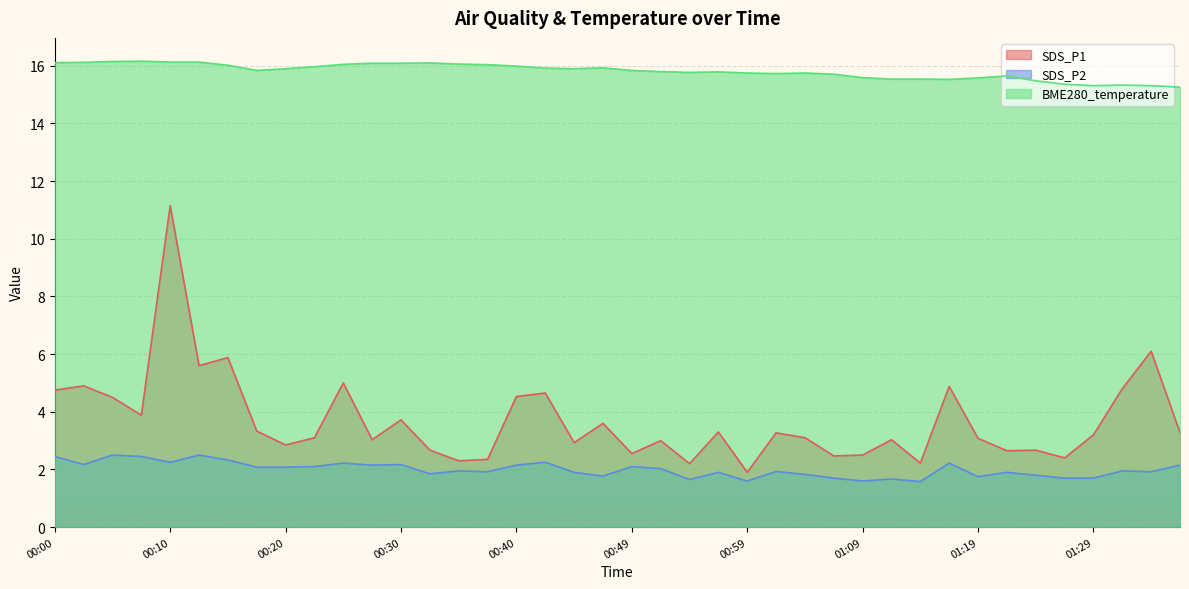

At which category is the sum across all series the highest?

00:10